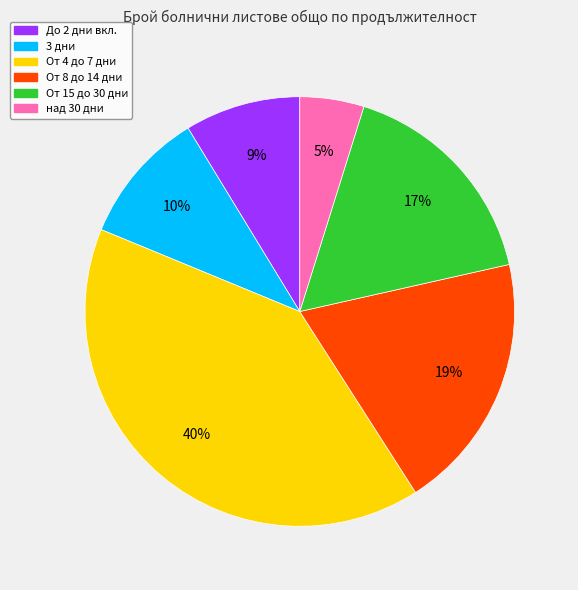

Rank the categories by value from highest to lowest.

От 4 до 7 дни, От 8 до 14 дни, От 15 до 30 дни, 3 дни, До 2 дни вкл., над 30 дни